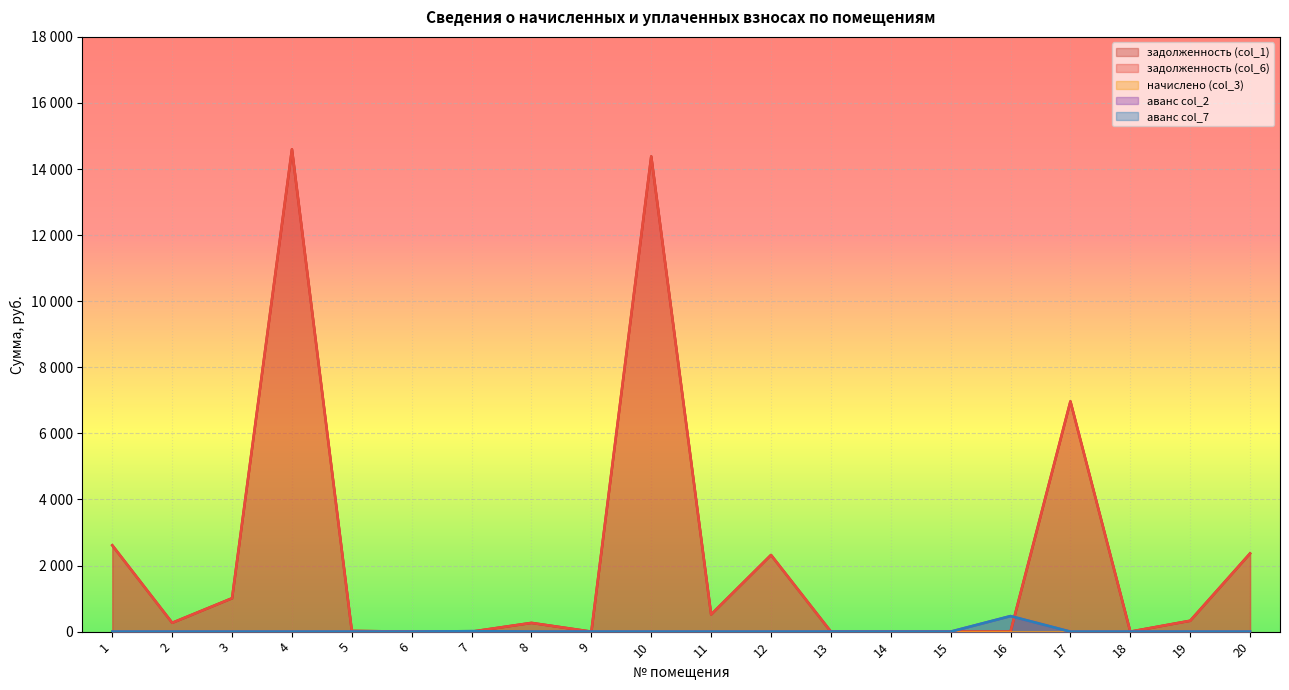

What is the total value across all series at 13?

1.6